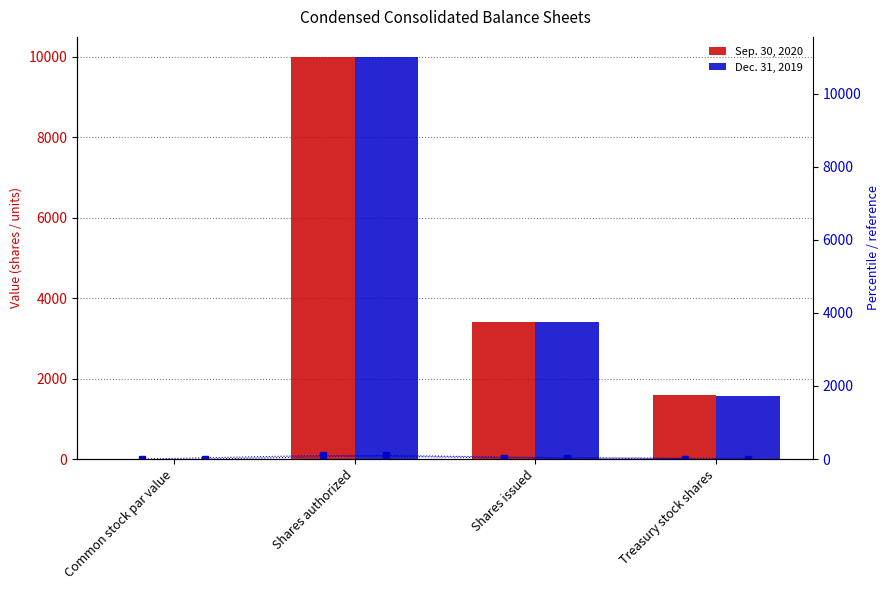

At how many categories does at least one series exceed 1014?

3